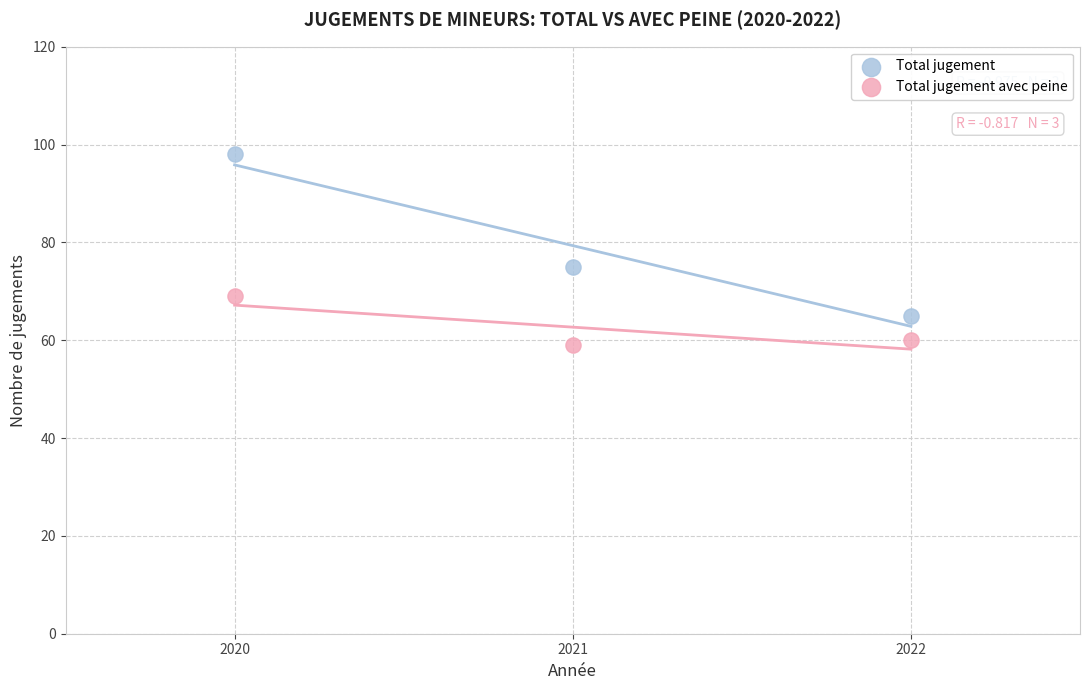

Across all series, what Y value is closest to 78?

75